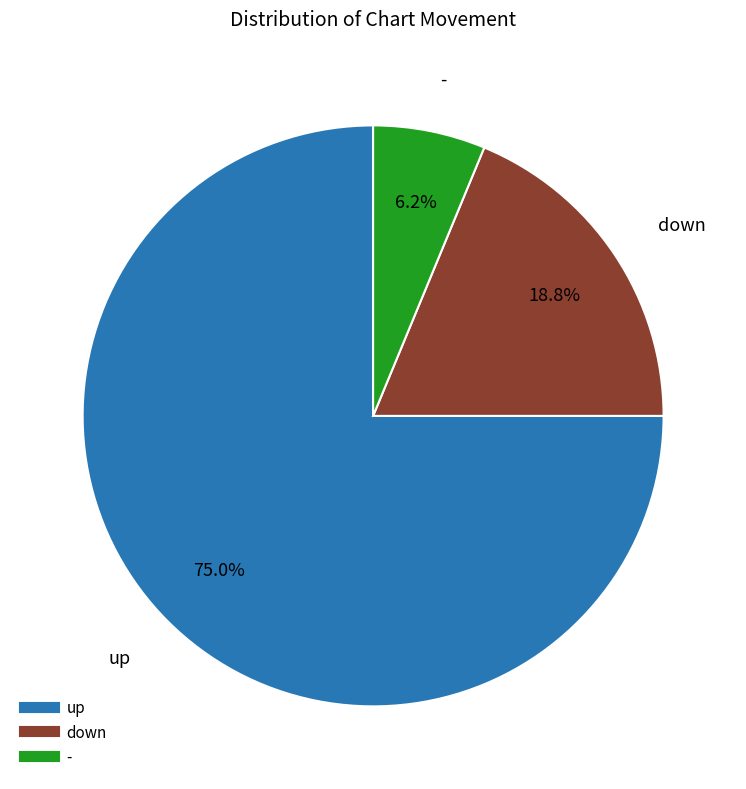

Which slice is the smallest?

-